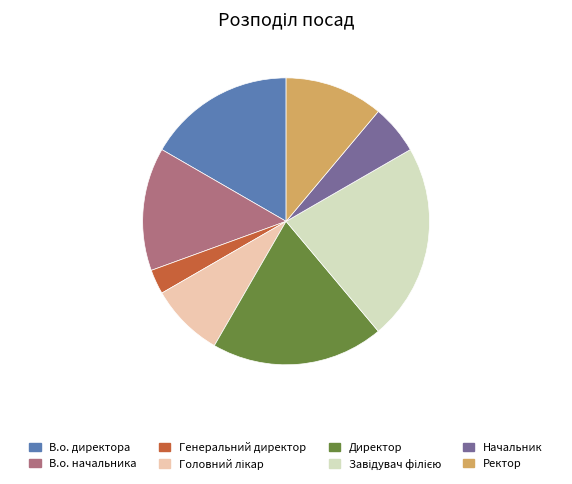

Which slice is the smallest?

Генеральний директор